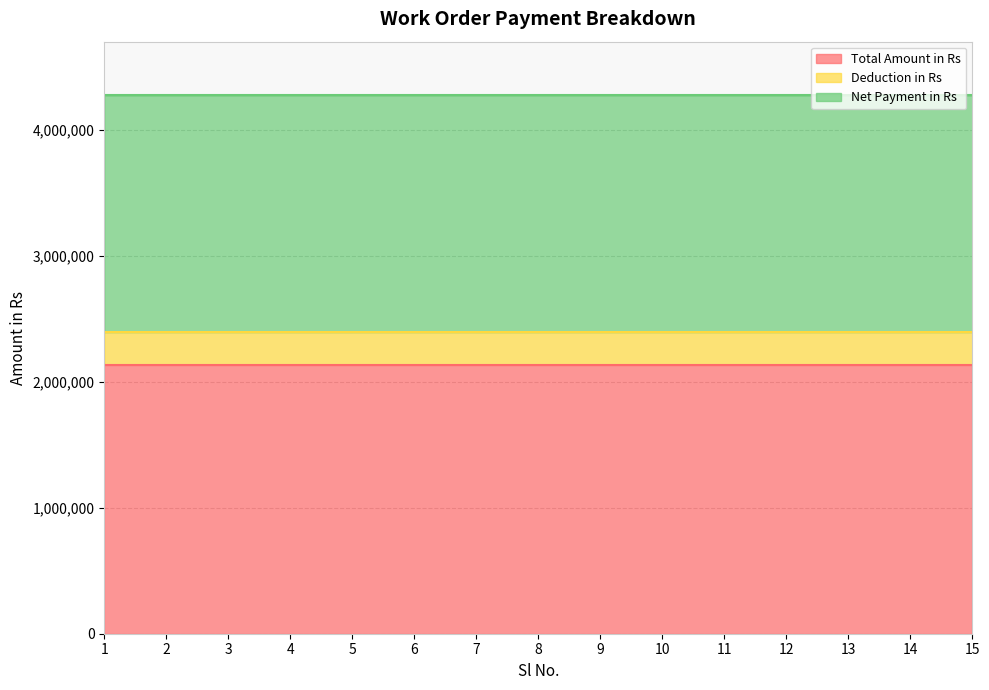

True or false: Total Amount in Rs has more than 1 points higher than both neighbors.

False